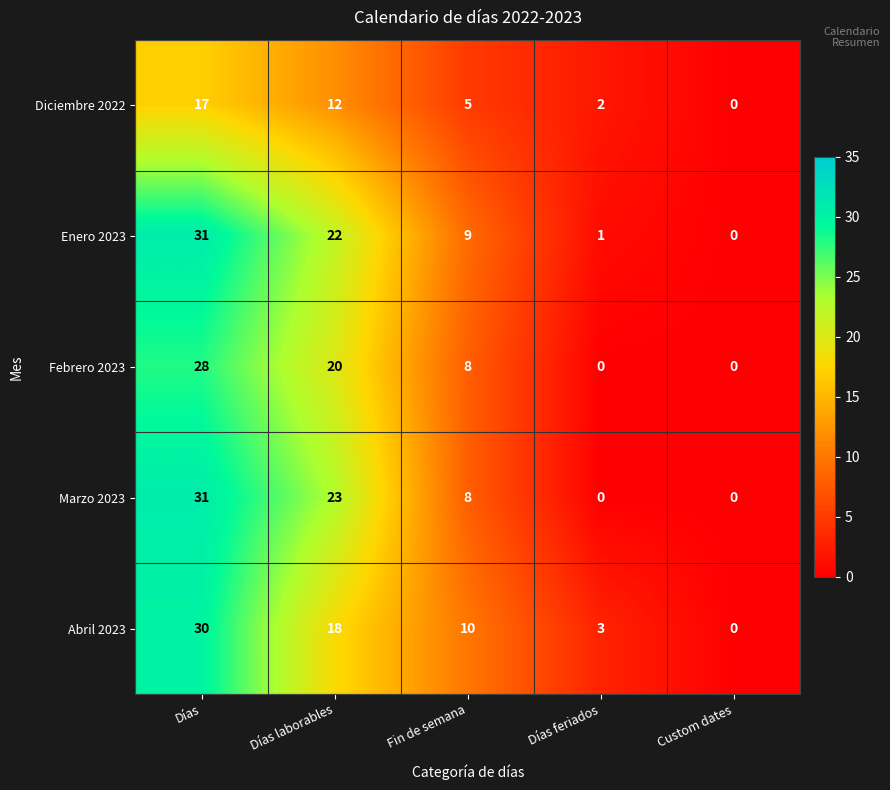

What is the difference between the highest and lowest values at Días laborables?

11